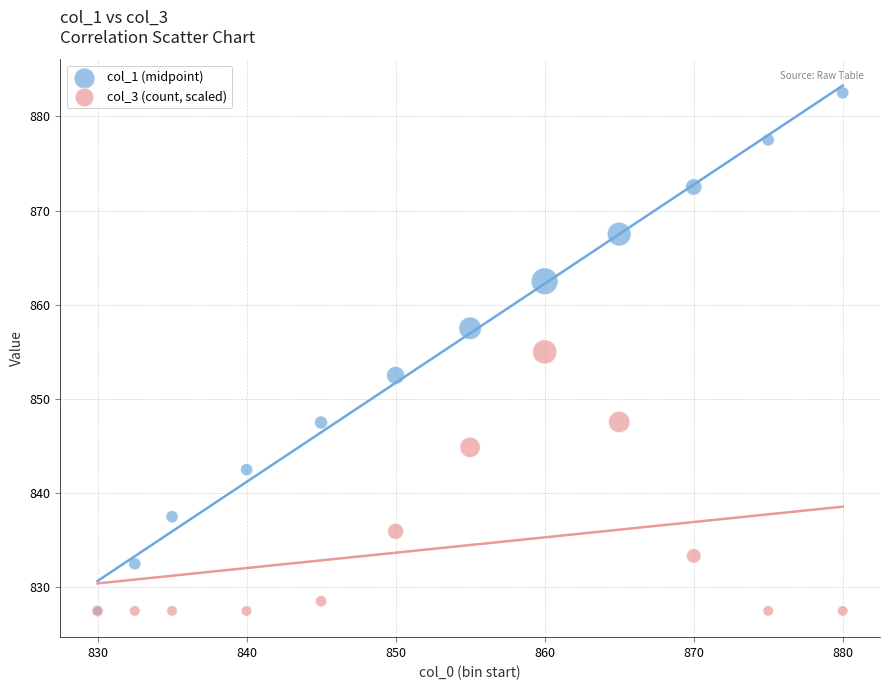

What are all the series names shown in the legend?

col_1 (midpoint), col_3 (count, scaled)